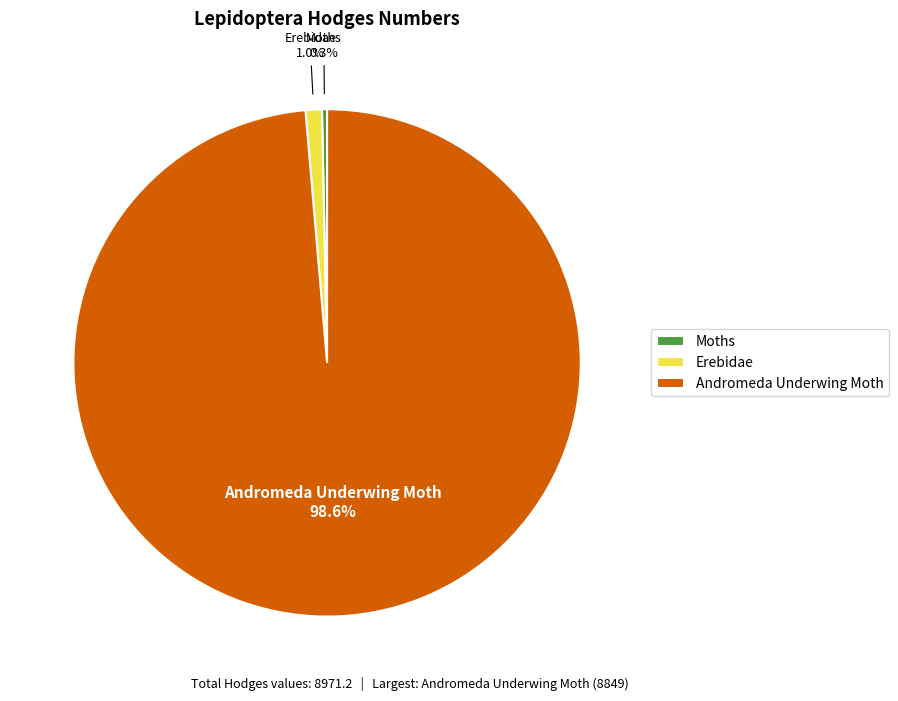

Is there a majority slice in this chart?

Yes